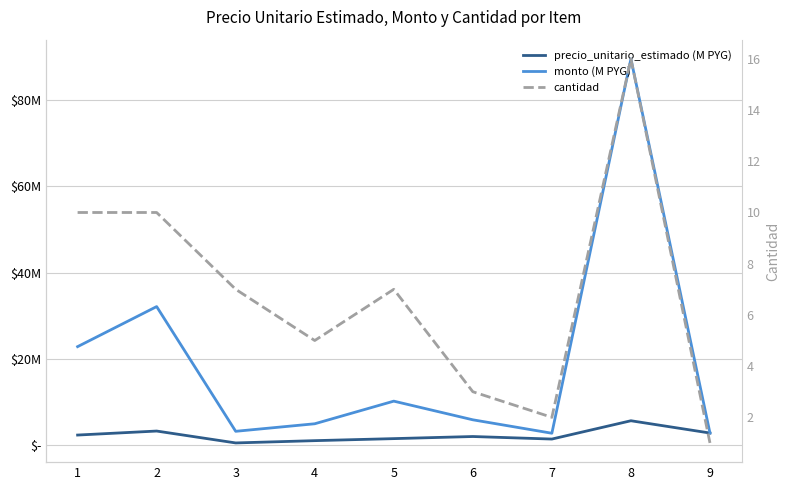

At 4, list the series in order from smallest to largest.

precio_unitario_estimado (M PYG), monto (M PYG), cantidad